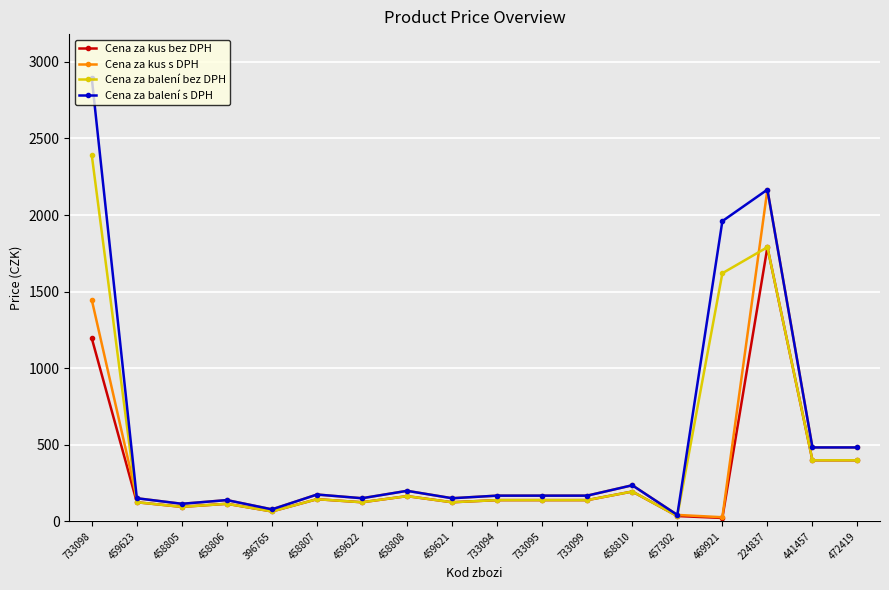

What is the total value across all series at 733098?

7922.9